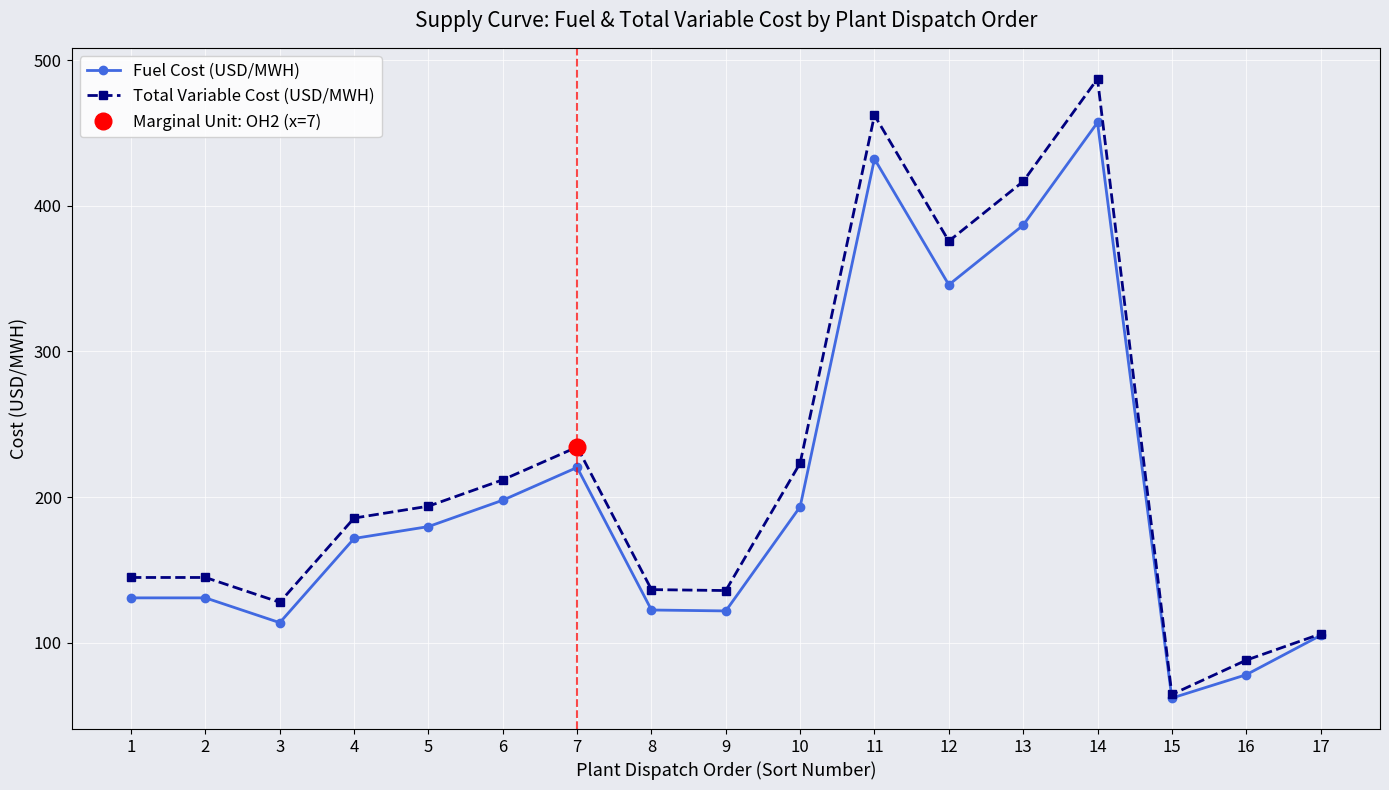

Which series has the largest range (max minus min)?

Total Variable Cost (USD/MWH)